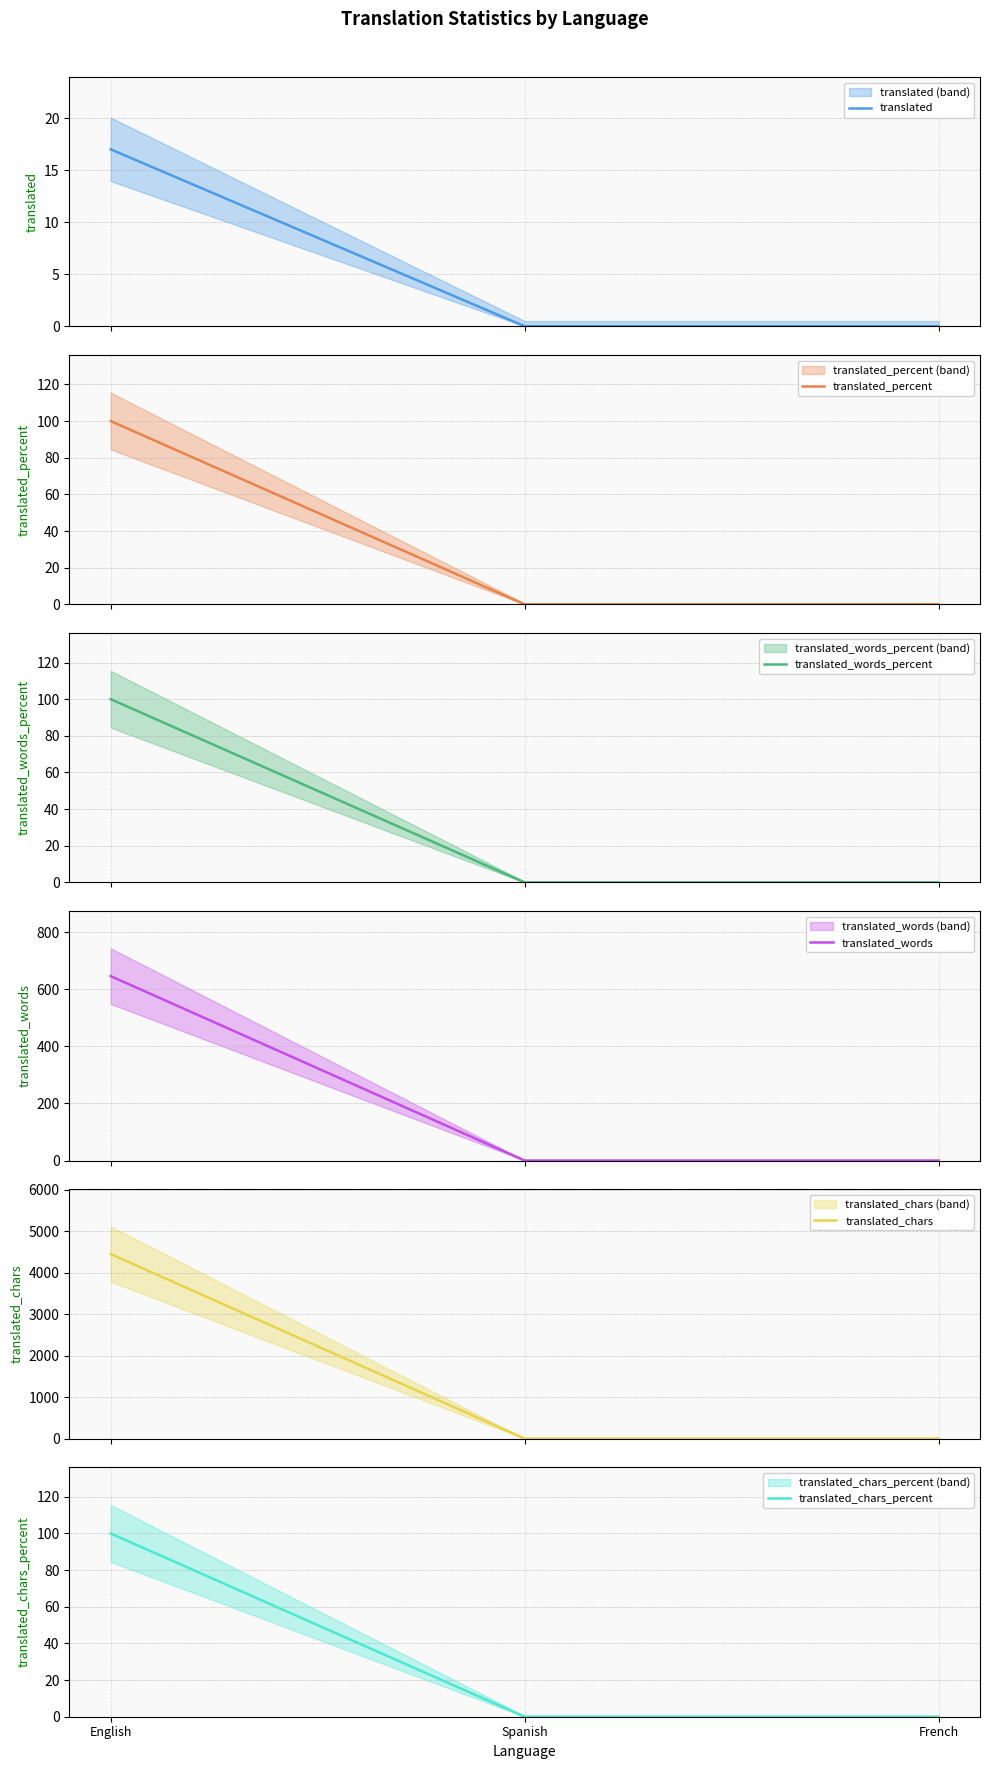

What is the difference between the maximum and minimum values in the translated_words_percent series?

100